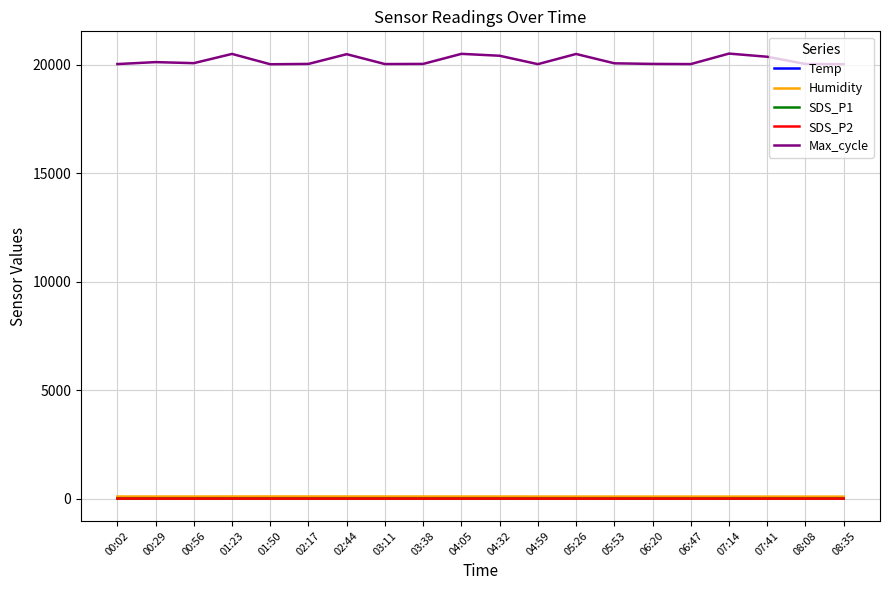

Which series has the largest total across all categories?

Max_cycle